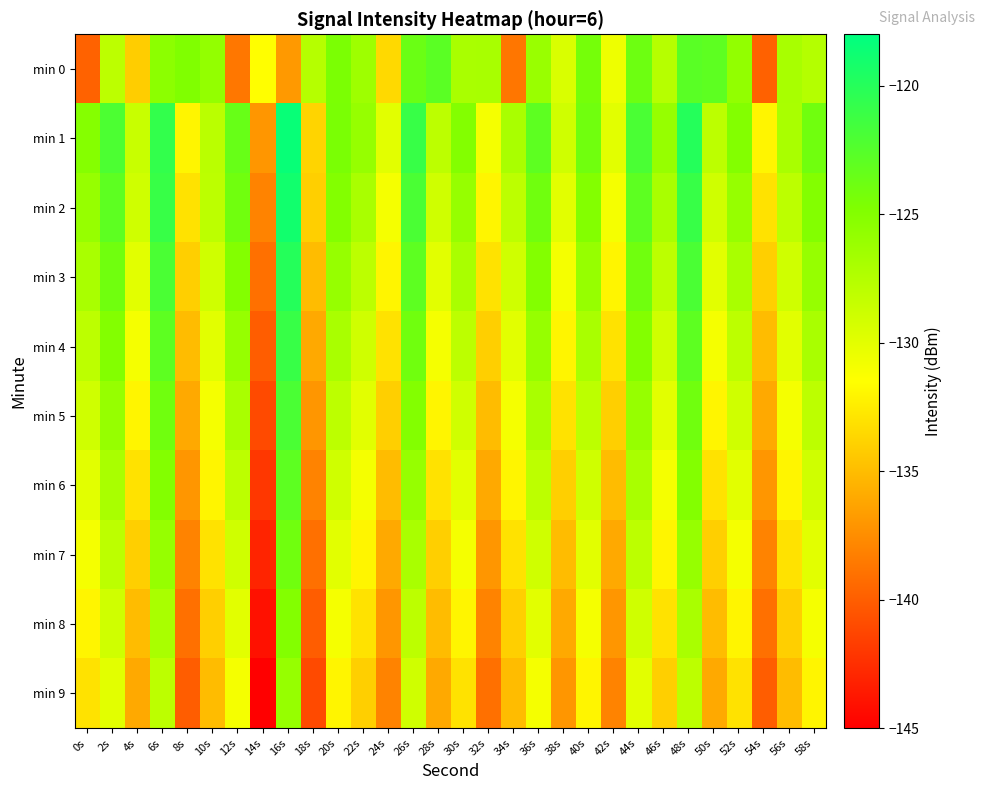

Count the number of data series in this chart.

10